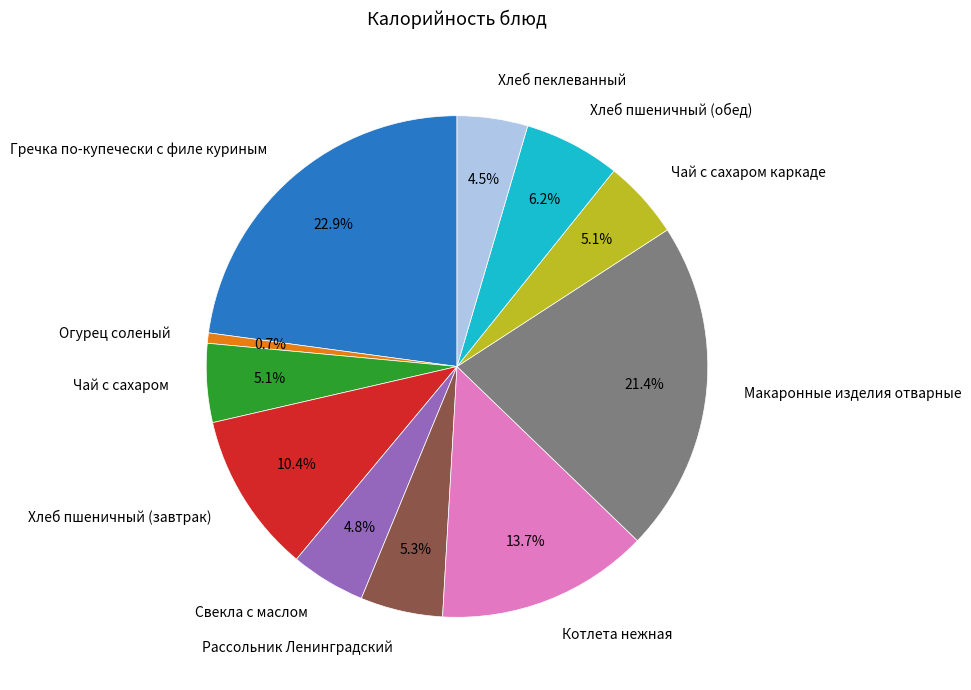

What is the smallest slice in the pie chart?

Огурец соленый